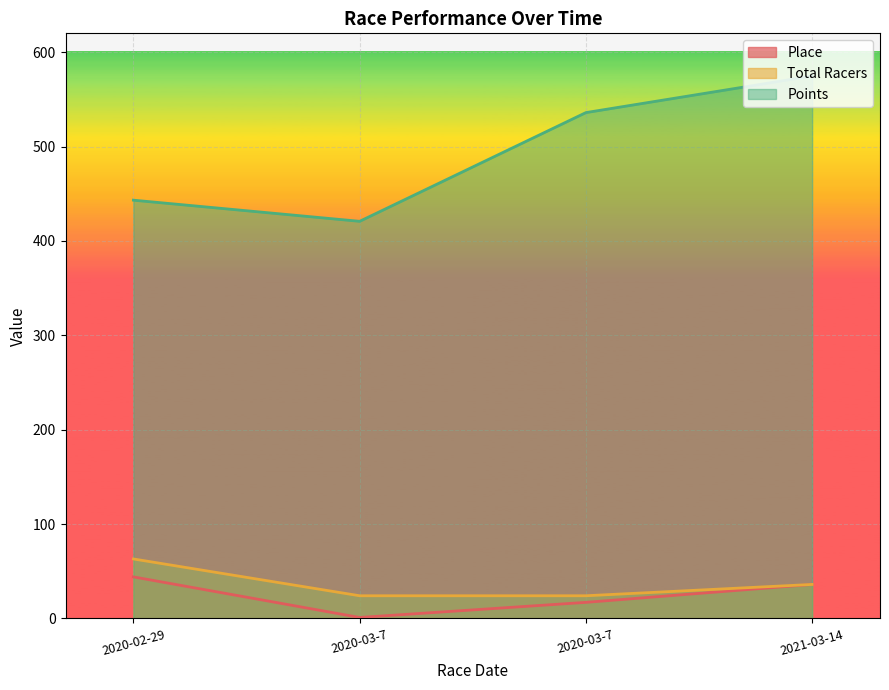

Is it true that Place equals 44.0 at 2020-02-29?

True